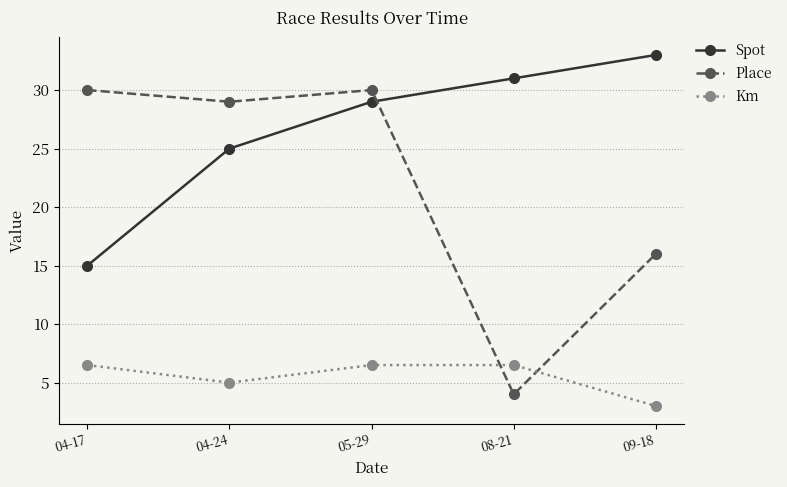

Where is Spot nearest to the value 24?

04-24